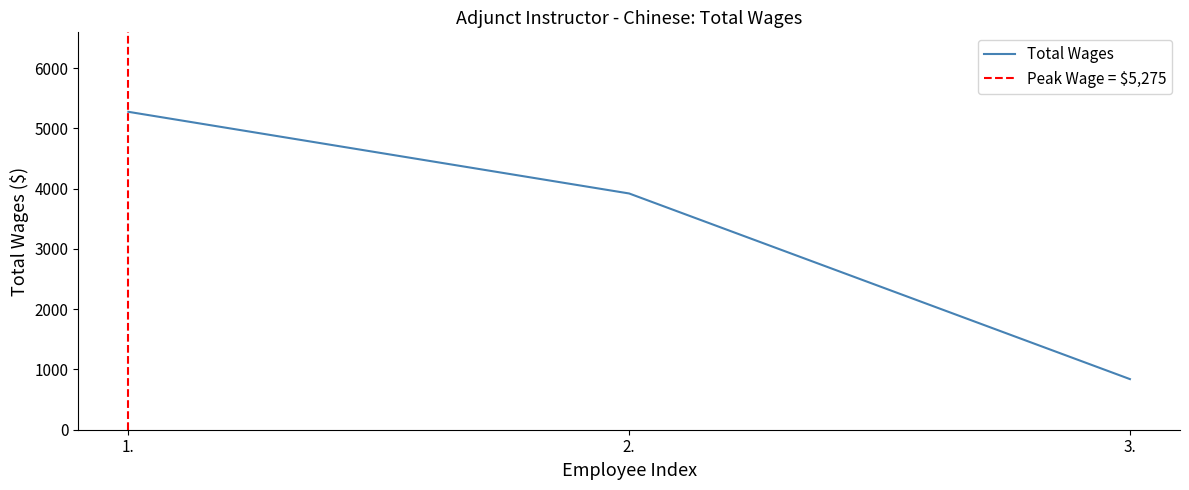

How many lines are shown in the chart?

1